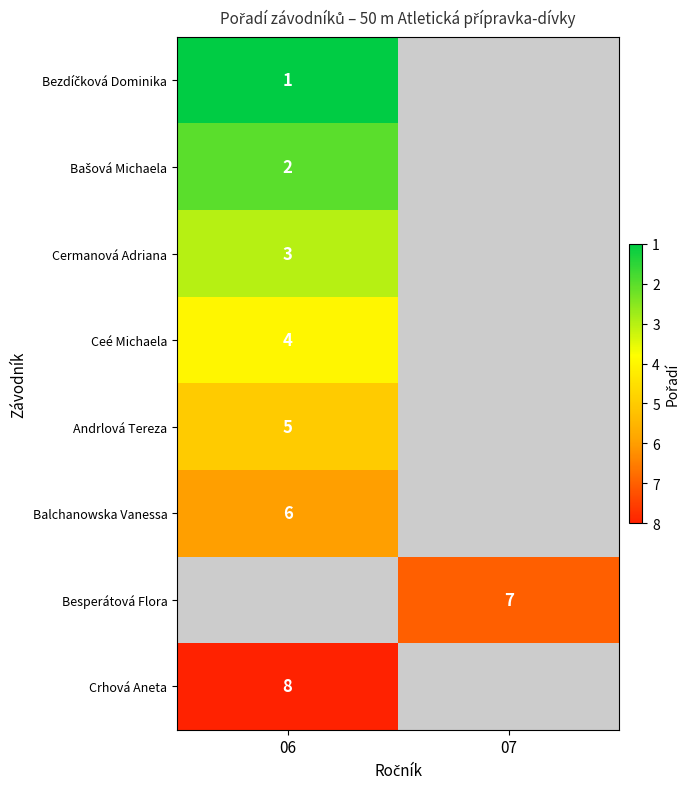

The value of Andrlová Tereza at 06 is 5. True or false?

True